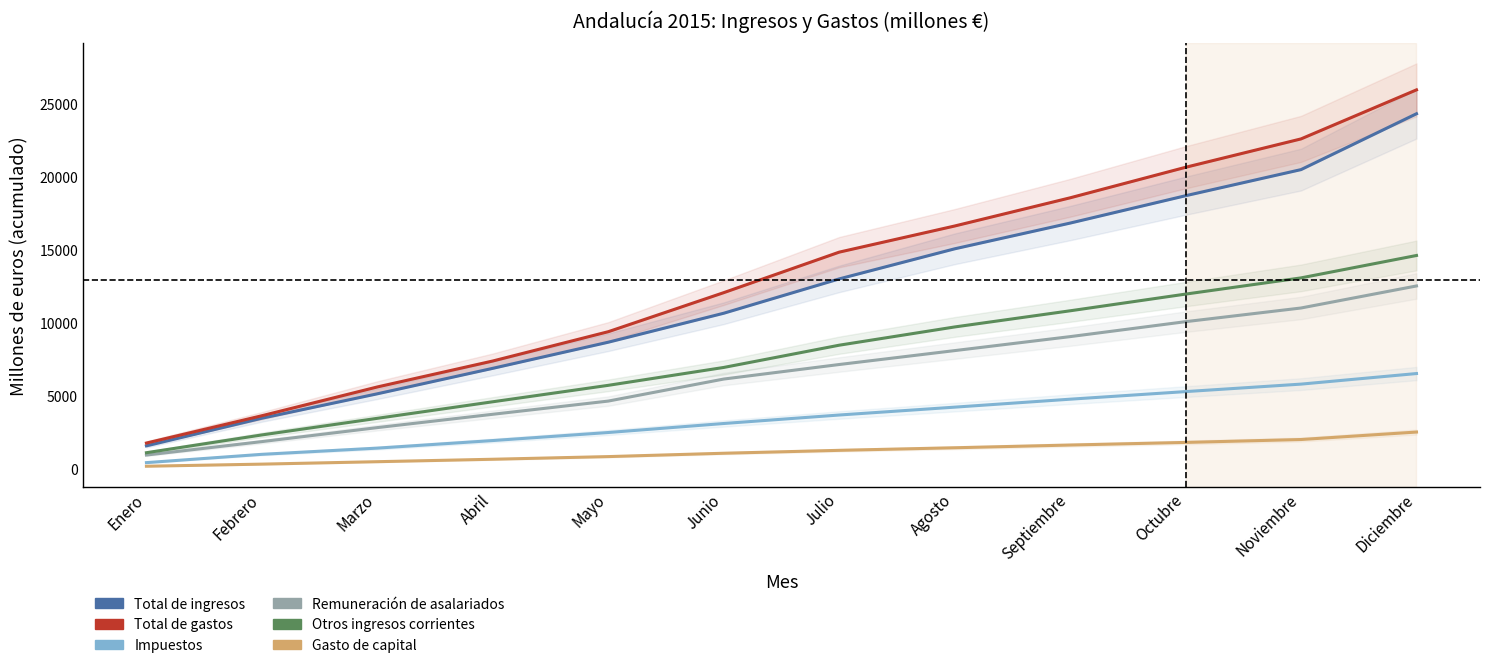

How many lines are shown in the chart?

6